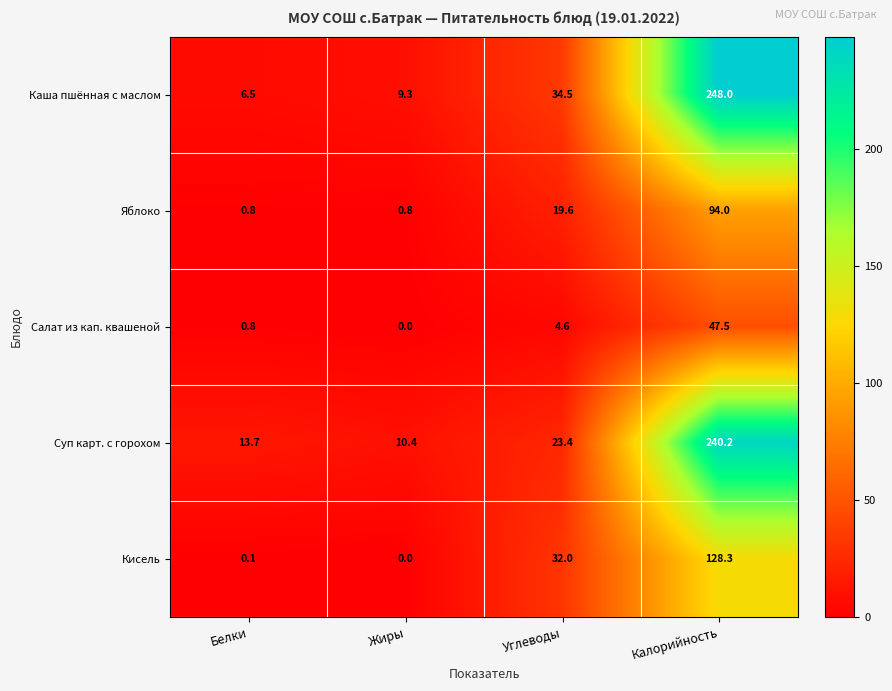

Which category has the lowest value across all series?

Жиры